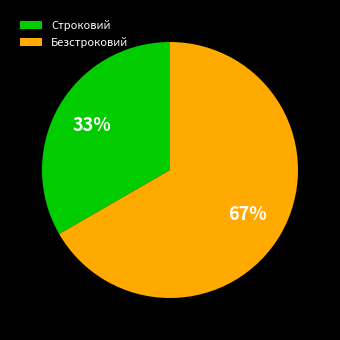

Is there any slice that represents more than half of the pie?

Yes